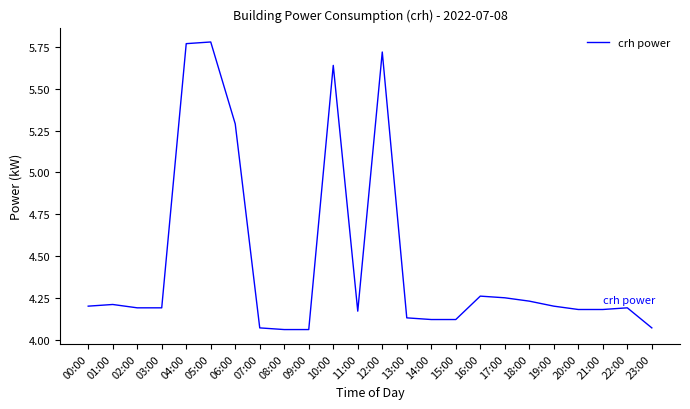

What is the ratio of the value at 11:00 to the value at 02:00?

1.0